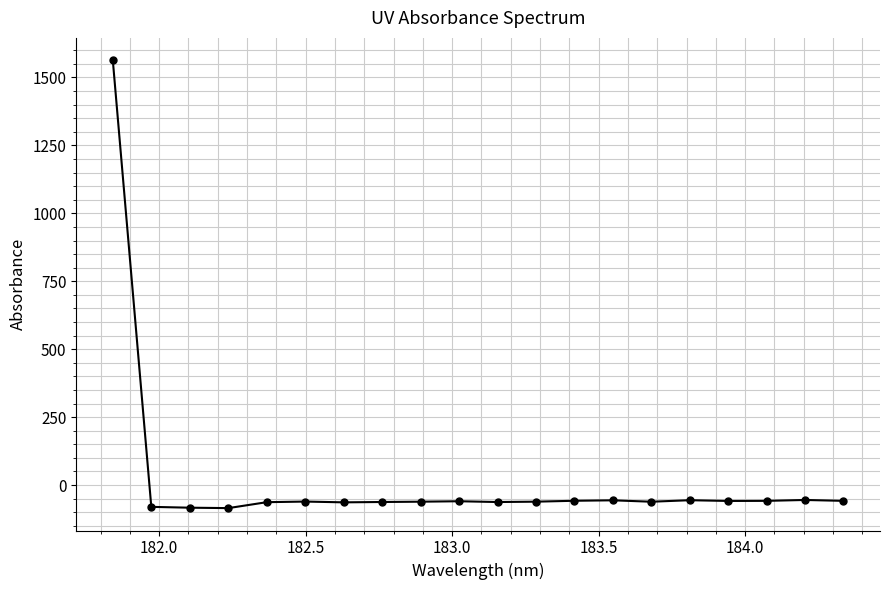

What is the value of the 7th point from the left?

-63.5